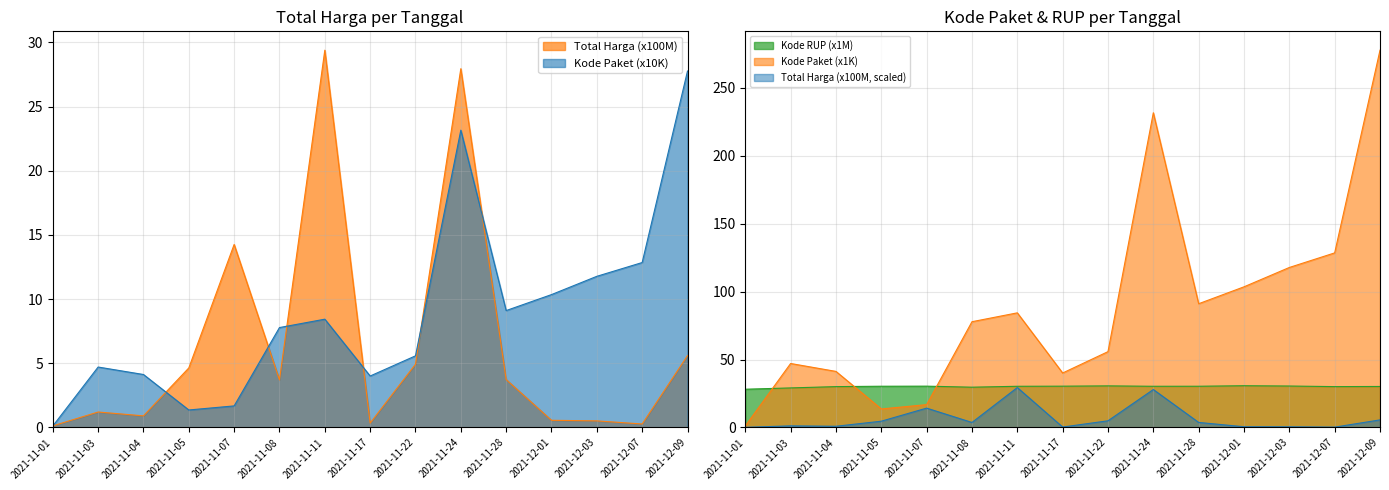

Reading left to right, transcribe all the data shown in this chart.

Total Harga (M): 0.1	1.2	0.9	4.6	14.3	3.7	29.4	0.3	4.9	28.0	3.7	0.6	0.5	0.3	5.6
Kode Paket: 1.1	47.1	41.3	13.7	16.8	77.9	84.4	40.1	55.8	231.6	91.1	103.5	117.8	128.5	277.7
Kode RUP (avg): 28.2	29.1	30.1	30.4	30.4	29.7	30.3	30.4	30.6	30.3	30.4	30.7	30.5	30.1	30.2